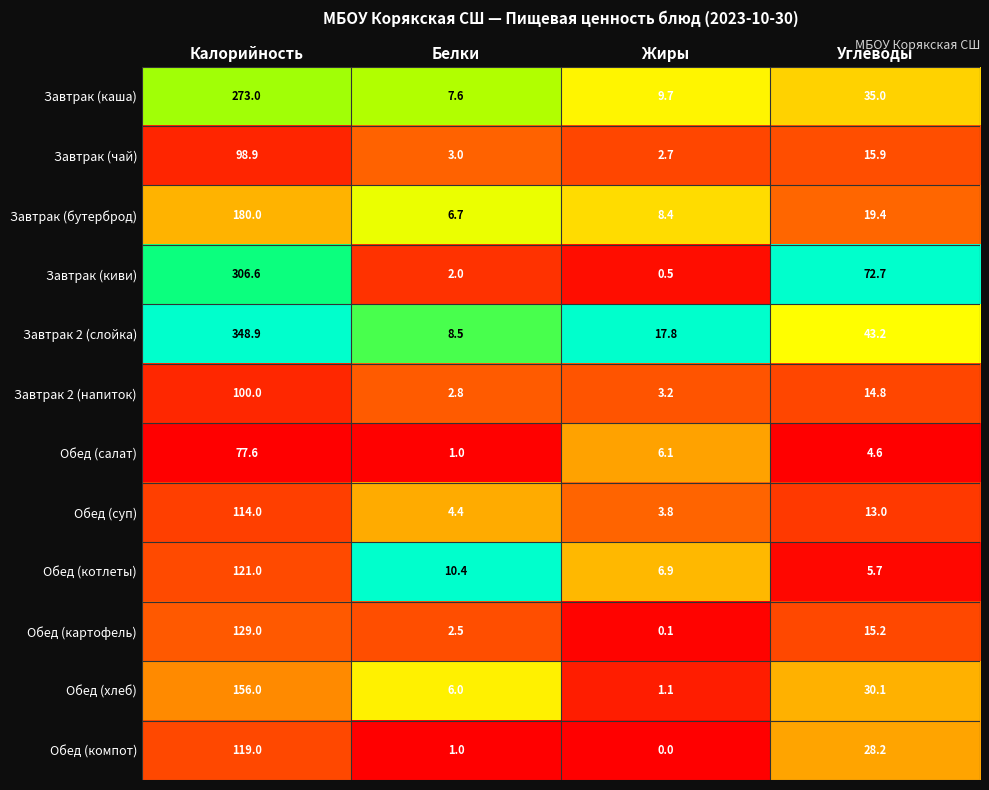

What is the difference between the Обед (суп) values at Калорийность and Углеводы?

101.0